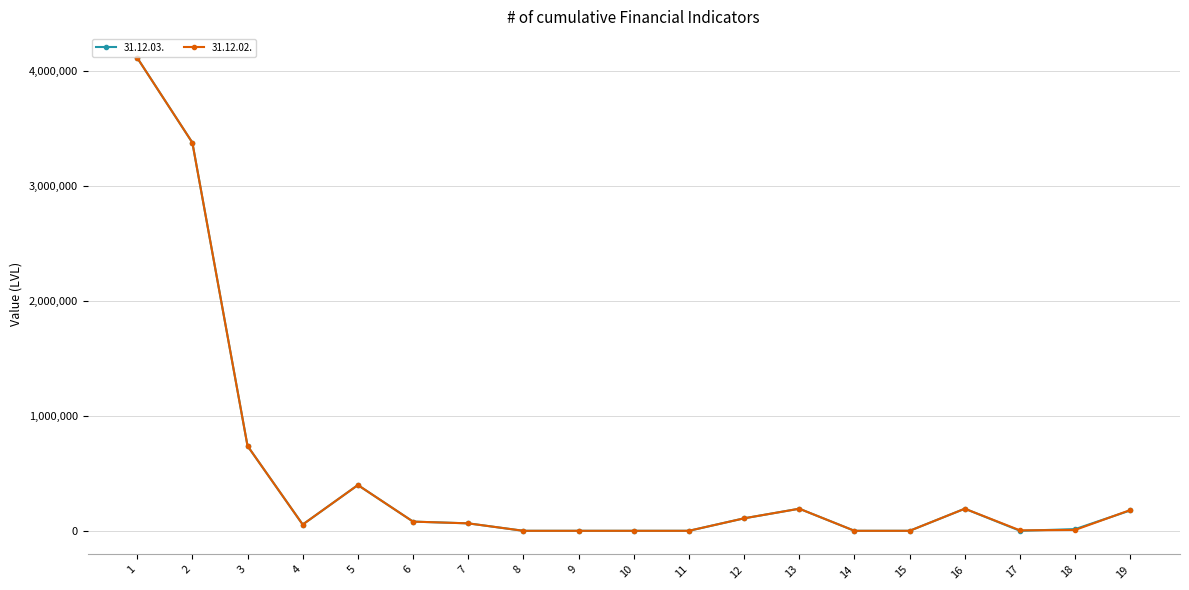

The value of 31.12.03. at 15 is 0. True or false?

True